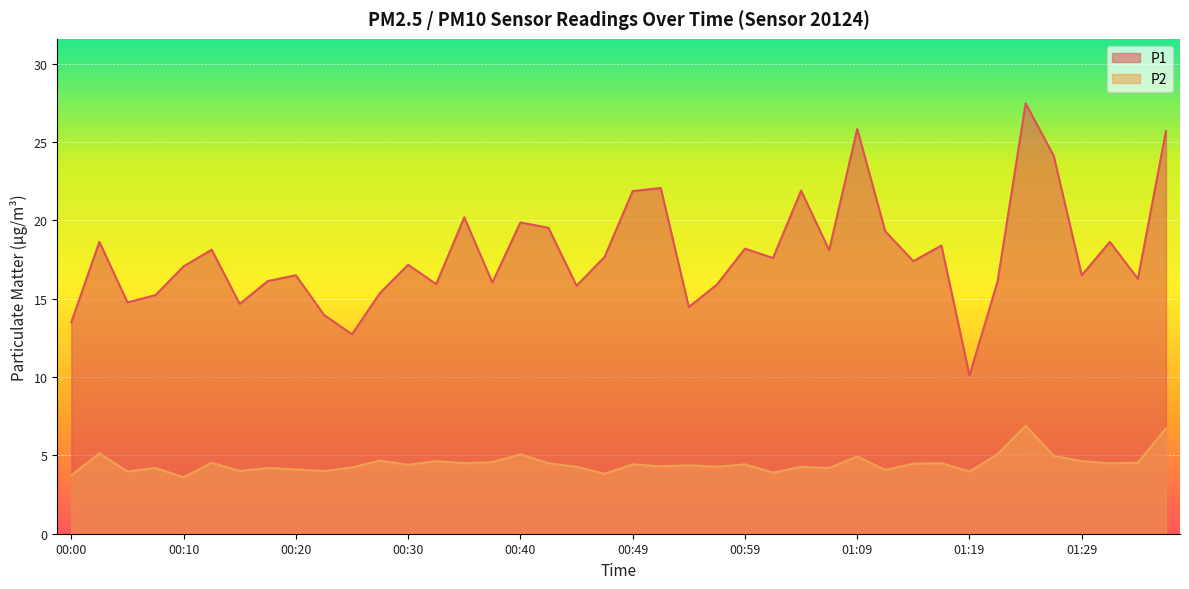

Which series has the largest total across all categories?

P1